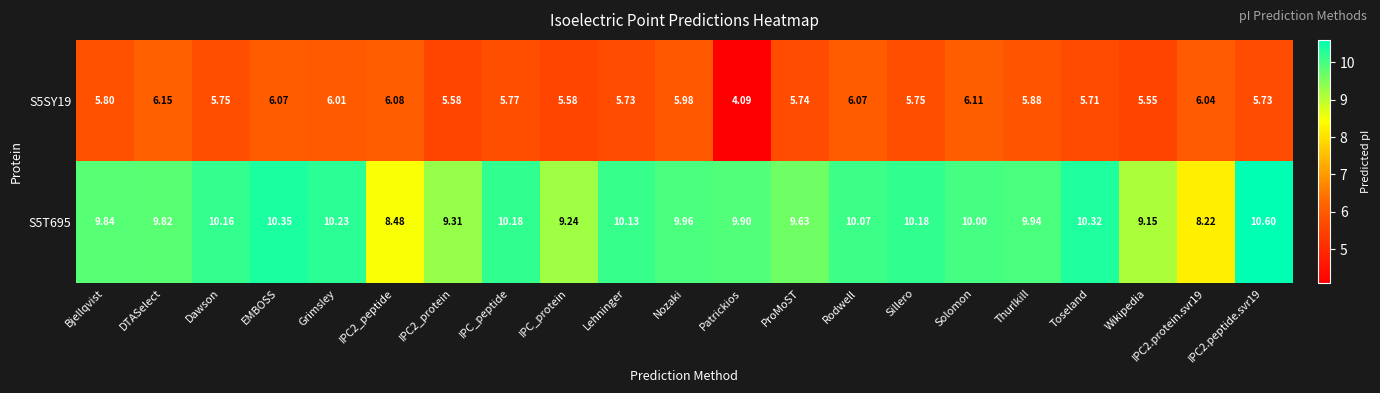

What is the minimum value shown in the chart?

4.1